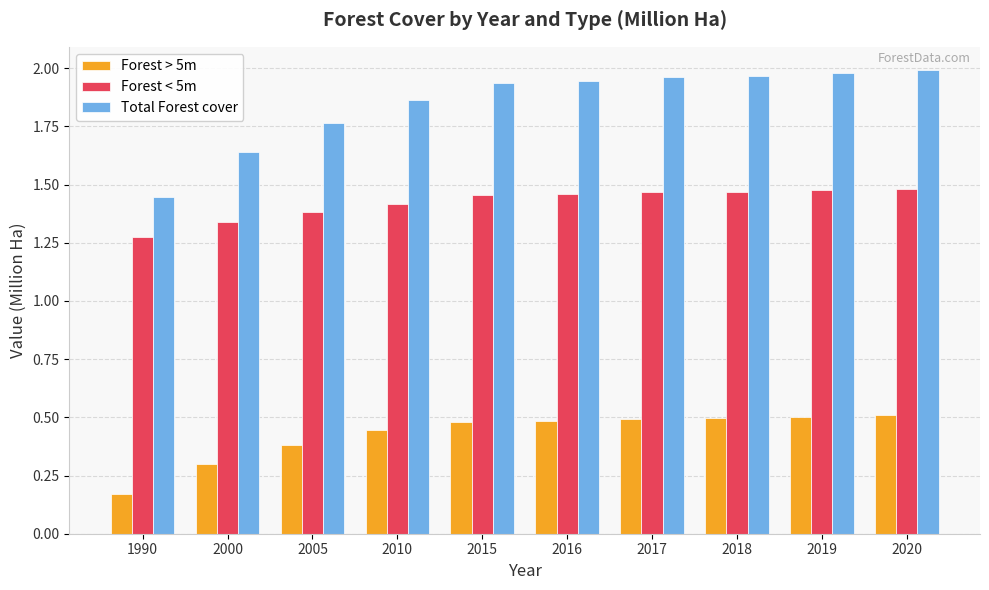

Which series has the largest total across all categories?

Total Forest cover